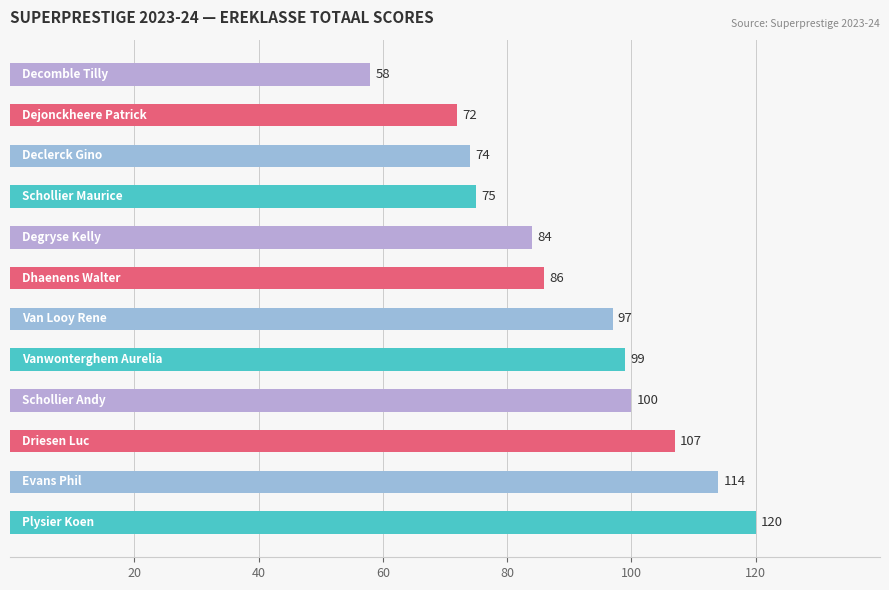

Reading bottom to top, transcribe all the data shown in this chart.

120	114	107	100	99	97	86	84	75	74	72	58